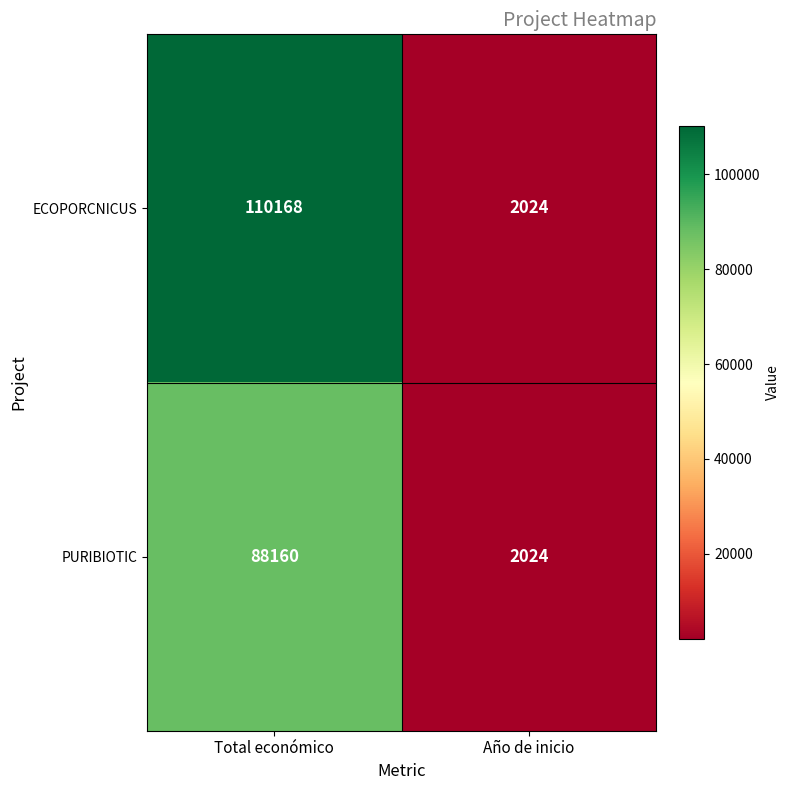

At how many categories does at least one series exceed 70055?

1